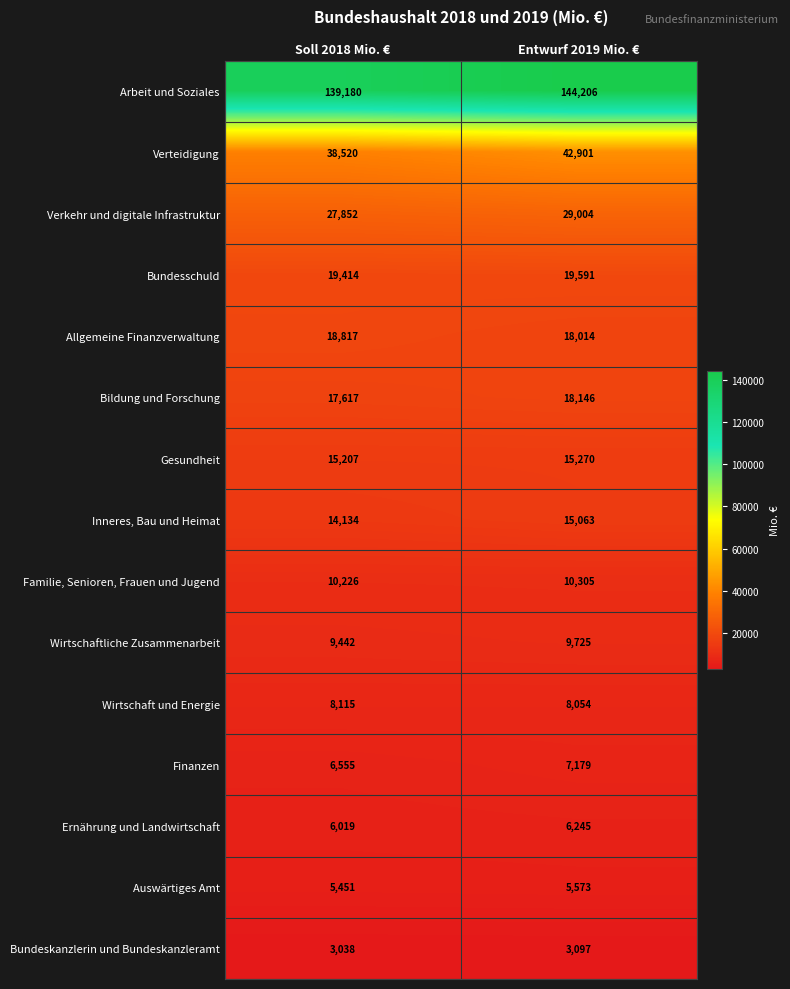

Where is Verteidigung nearest to the value 40710?

Soll 2018 Mio. €